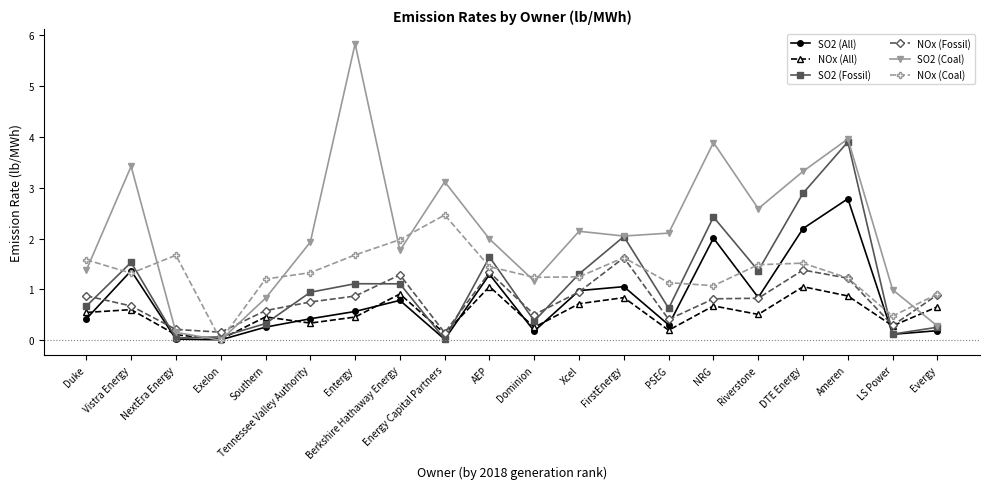

What is the sum of the NOx (Coal) values at Berkshire Hathaway Energy and Xcel?

3.2